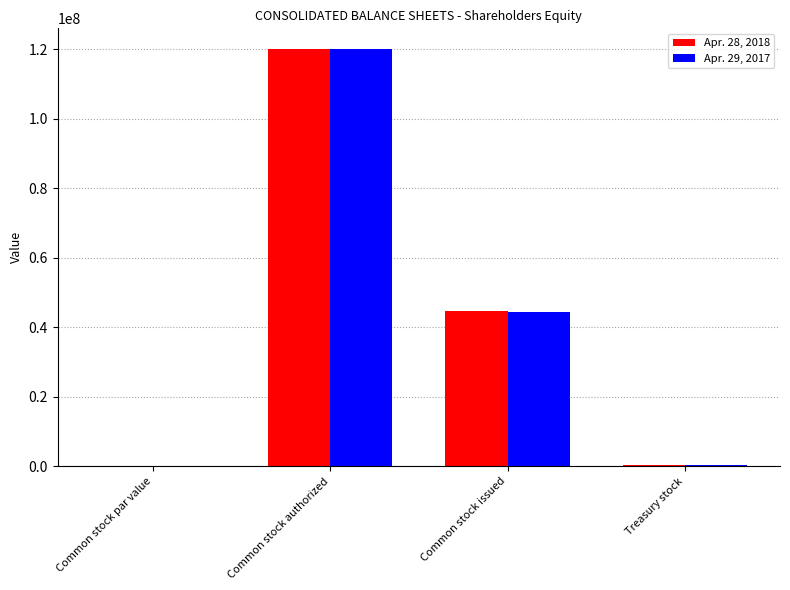

What is the maximum value shown in the chart?

120000000